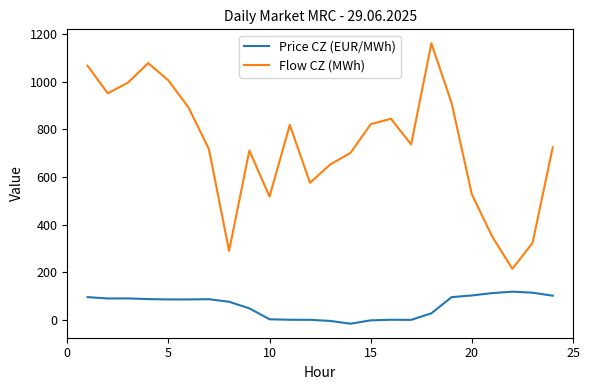

List the series in order of their overall mean, lowest first.

Price CZ (EUR/MWh), Flow CZ (MWh)